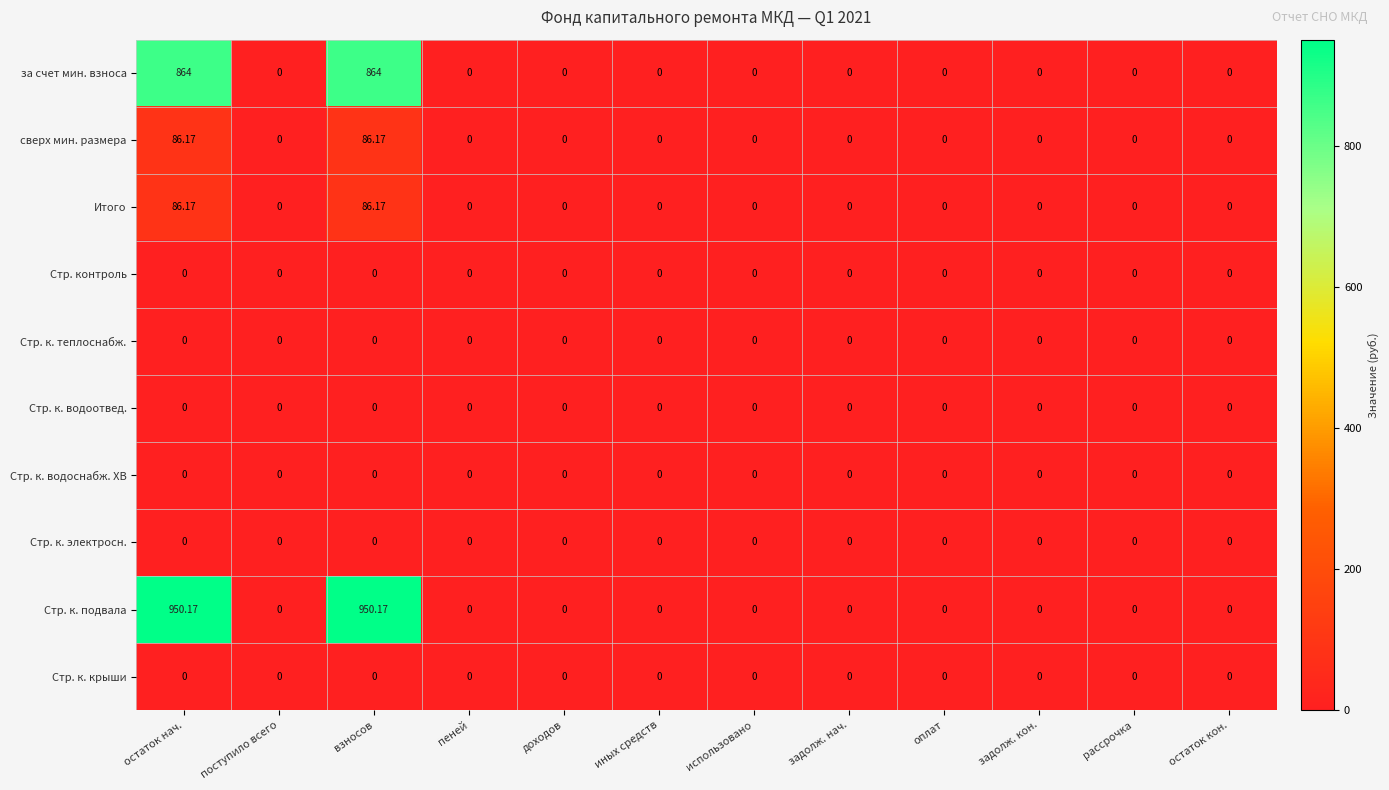

Which series has the largest total across all categories?

Стр. к. подвала